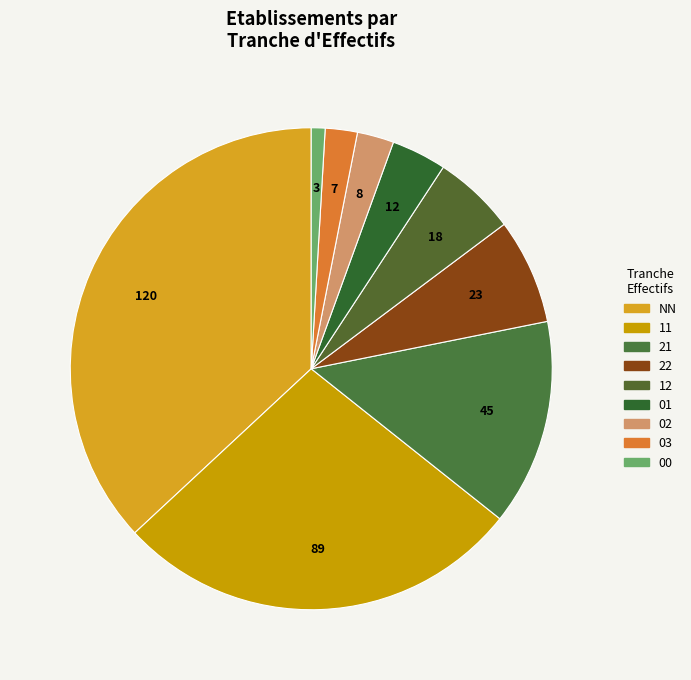

How many segments does this pie chart have?

9